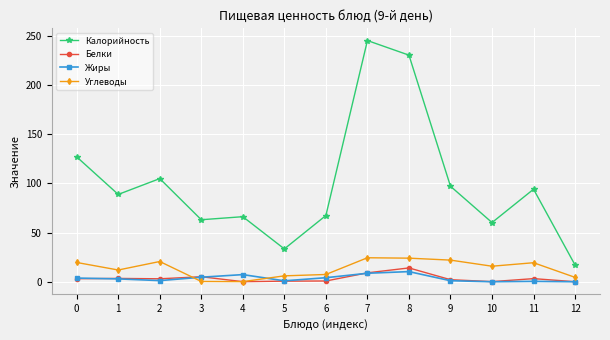

Count the number of data series in this chart.

4